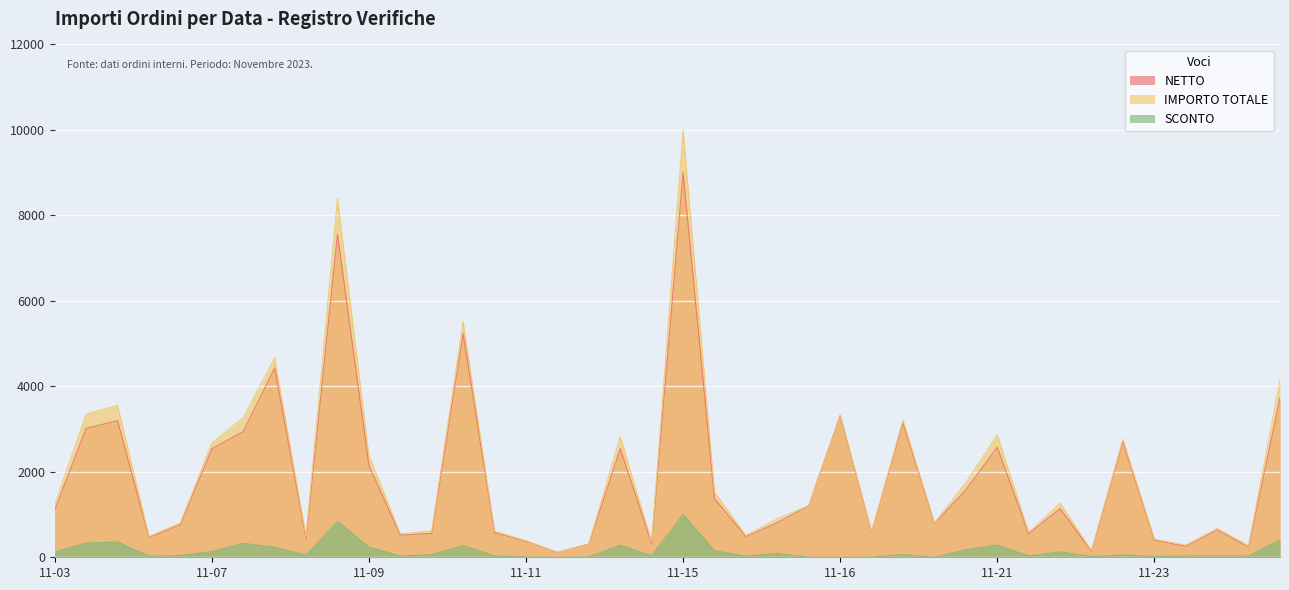

At which category is the sum across all series the highest?

11-15